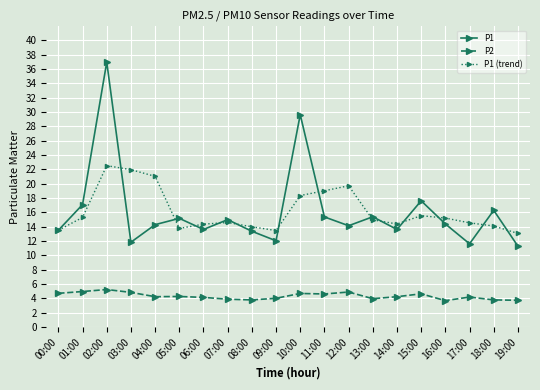

Which series changed the most between 07:00 and 12:00?

P1 (trend)